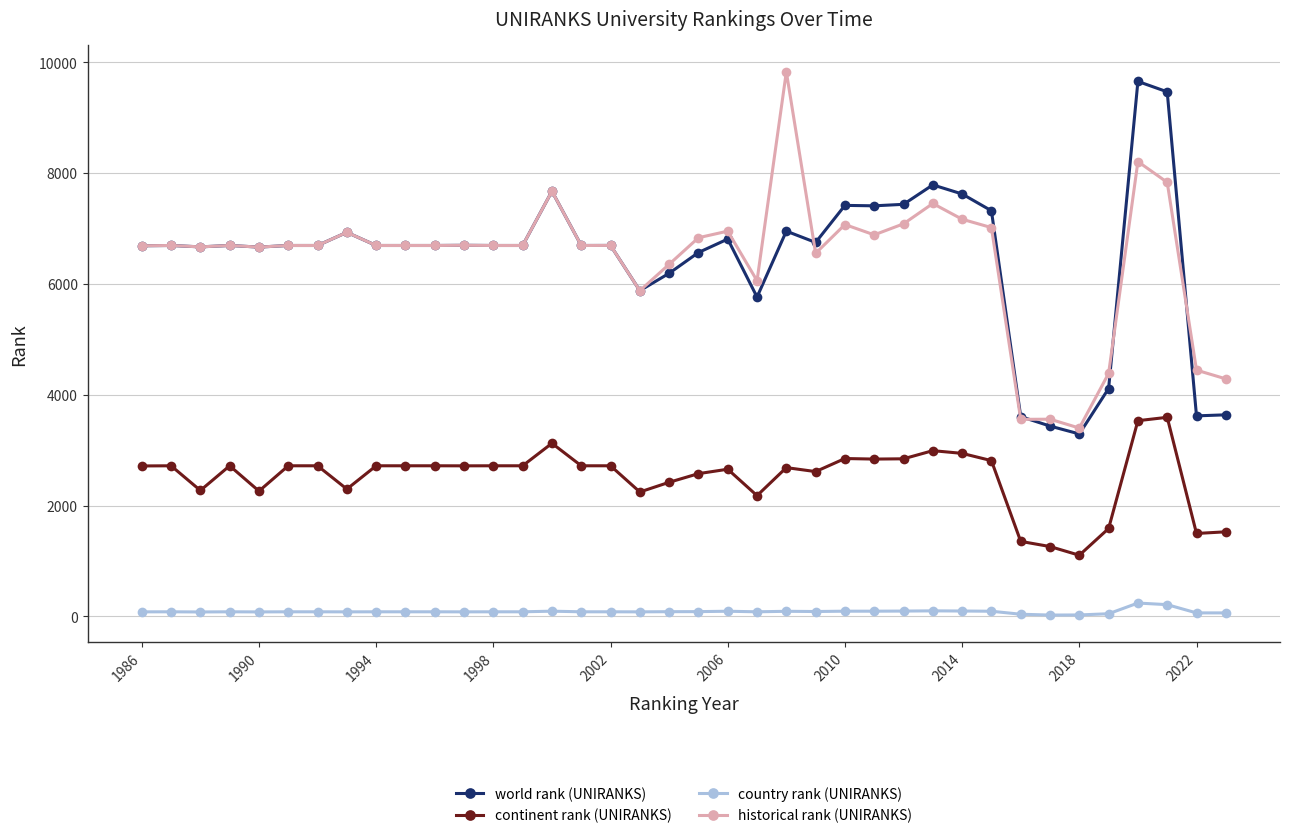

Does the chart display data point markers on the line(s)?

Yes